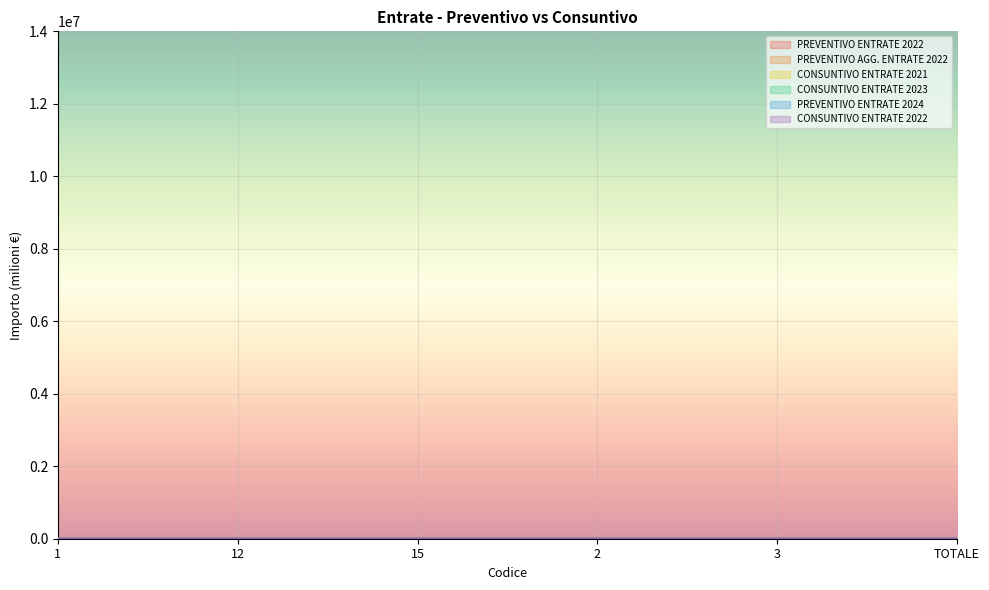

What is the difference between the highest and lowest values at TOTALE?

0.2